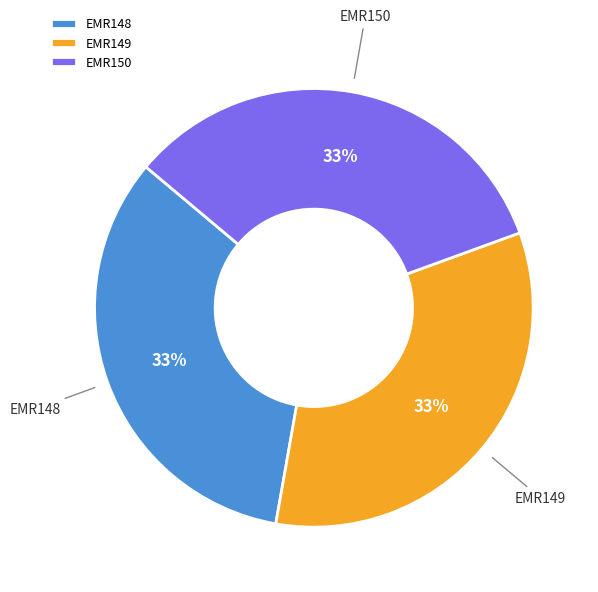

Approximately how many times larger is the value at EMR149 compared to EMR148?

1.0